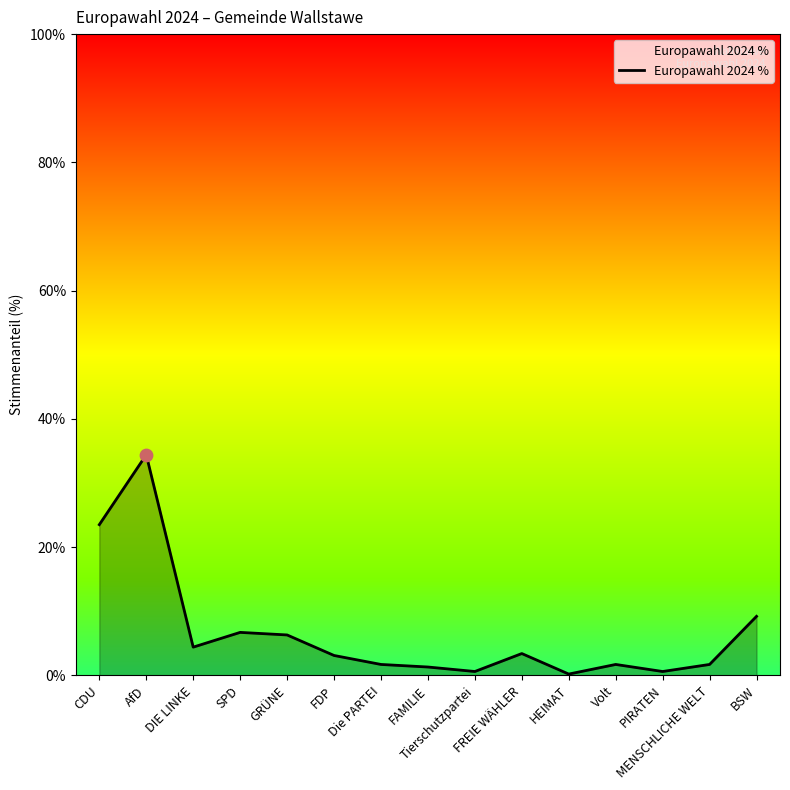

Which has a higher value, PIRATEN or Die PARTEI?

Die PARTEI